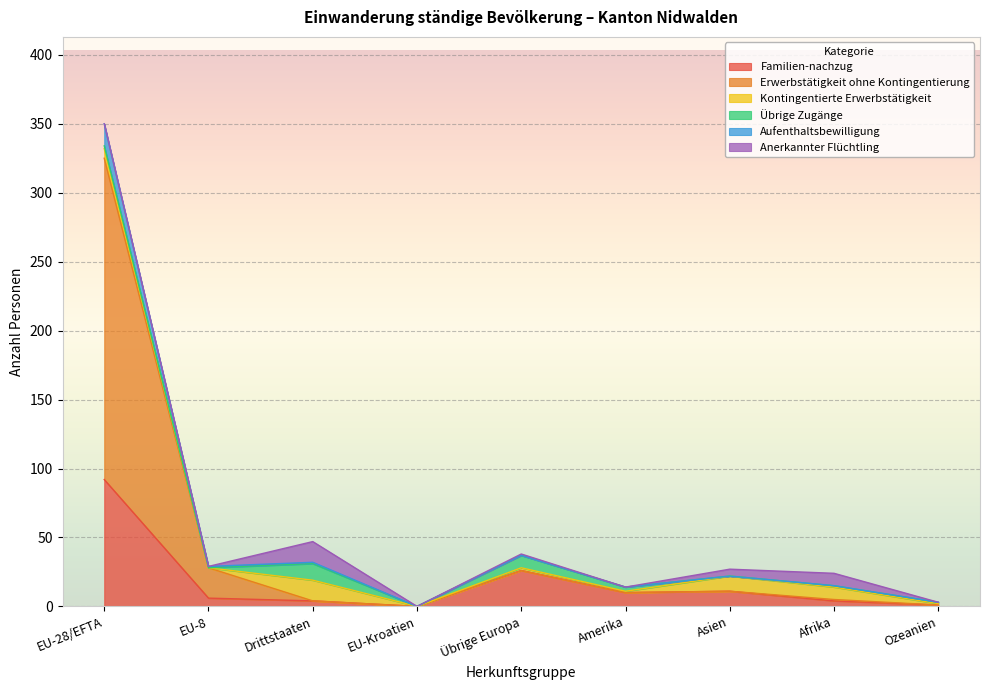

What is the label of the 4th point from the right?

Amerika